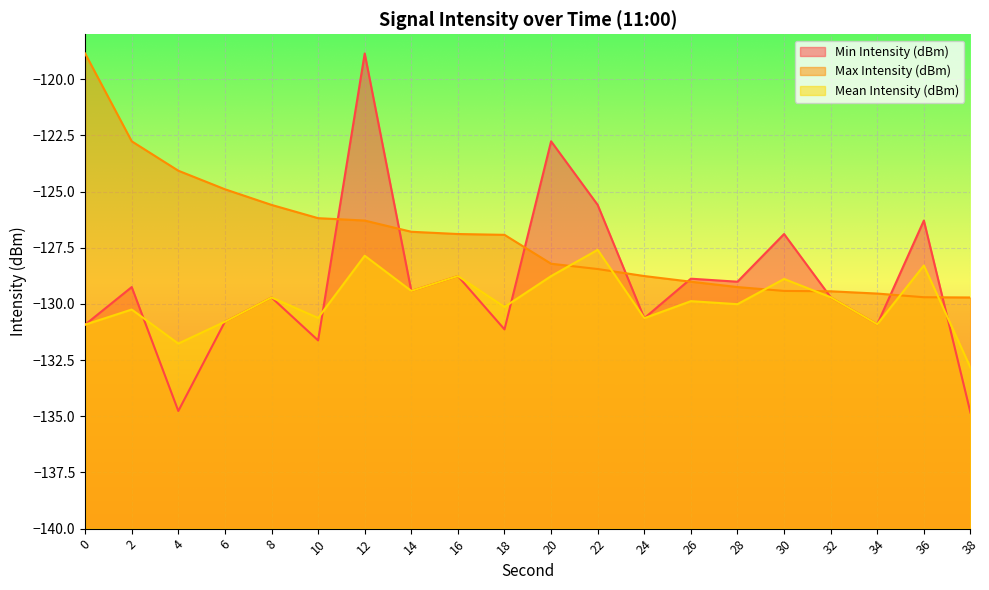

Reading left to right, list all the values displayed in this chart.

Min Intensity (dBm): 0=-130.9	2=-129.2	4=-134.8	6=-130.8	8=-129.7	10=-131.6	12=-118.9	14=-129.4	16=-128.8	18=-131.1	20=-122.8	22=-125.6	24=-130.6	26=-128.9	28=-129.0	30=-126.9	32=-129.7	34=-130.9	36=-126.3	38=-134.8
Max Intensity (dBm): 0=-118.9	2=-122.8	4=-124.1	6=-124.9	8=-125.6	10=-126.2	12=-126.3	14=-126.8	16=-126.9	18=-126.9	20=-128.2	22=-128.4	24=-128.8	26=-129.0	28=-129.2	30=-129.4	32=-129.4	34=-129.5	36=-129.7	38=-129.7
Mean Intensity (dBm): 0=-130.9	2=-130.2	4=-131.8	6=-130.8	8=-129.7	10=-130.6	12=-127.9	14=-129.4	16=-128.8	18=-130.1	20=-128.8	22=-127.6	24=-130.6	26=-129.9	28=-130.0	30=-128.9	32=-129.7	34=-130.9	36=-128.3	38=-132.8